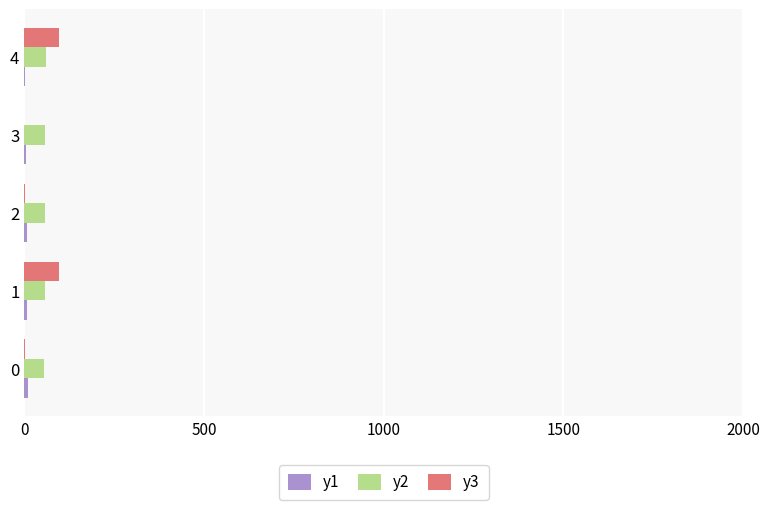

The y3 series shows 1.0 at 0. True or false?

True